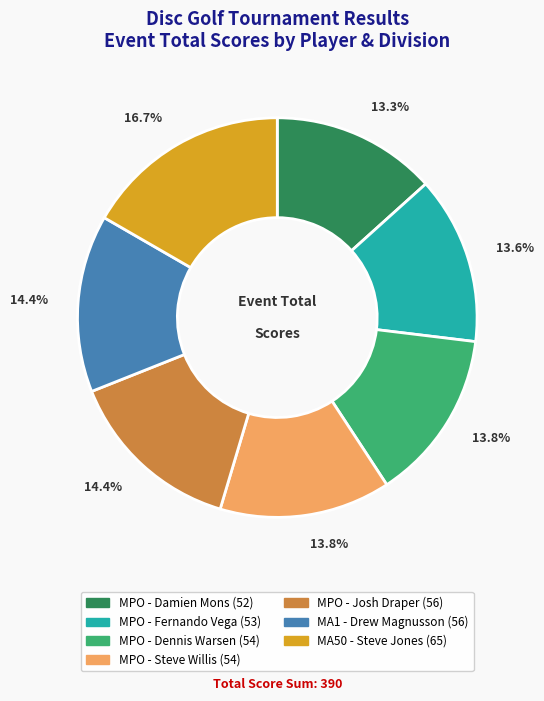

Does MPO - Damien Mons represent more than half of the total?

No